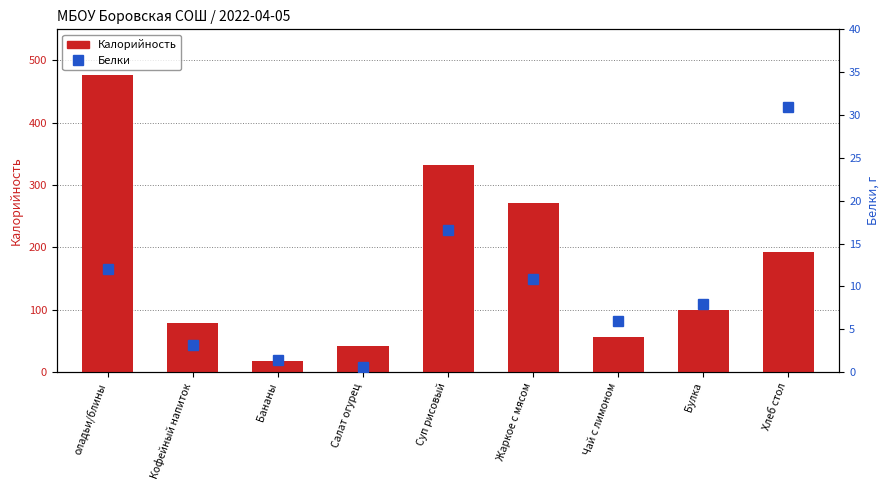

What is the minimum value for Калорийность?

17.8